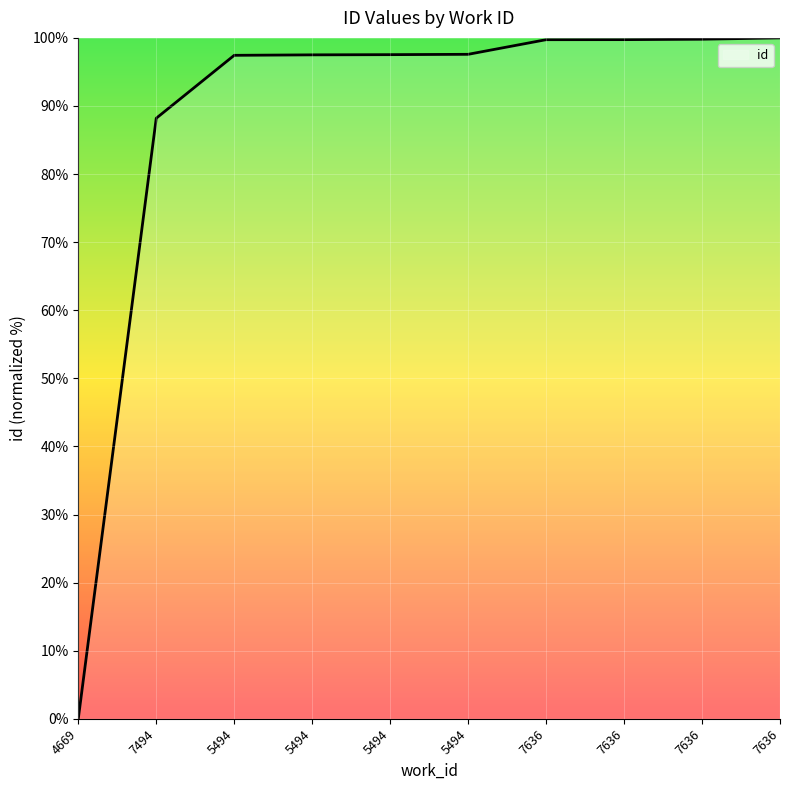

Reading left to right, extract all data points from this chart.

4669=0.0	7494=88.2	5494=97.4	5494=97.5	5494=97.5	5494=97.6	7636=99.7	7636=99.7	7636=99.8	7636=100.0